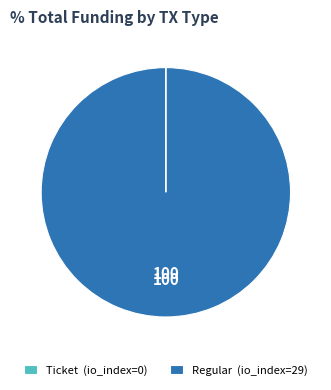

The Regular (io_index=29) slice represents 100% of the pie. True or false?

True